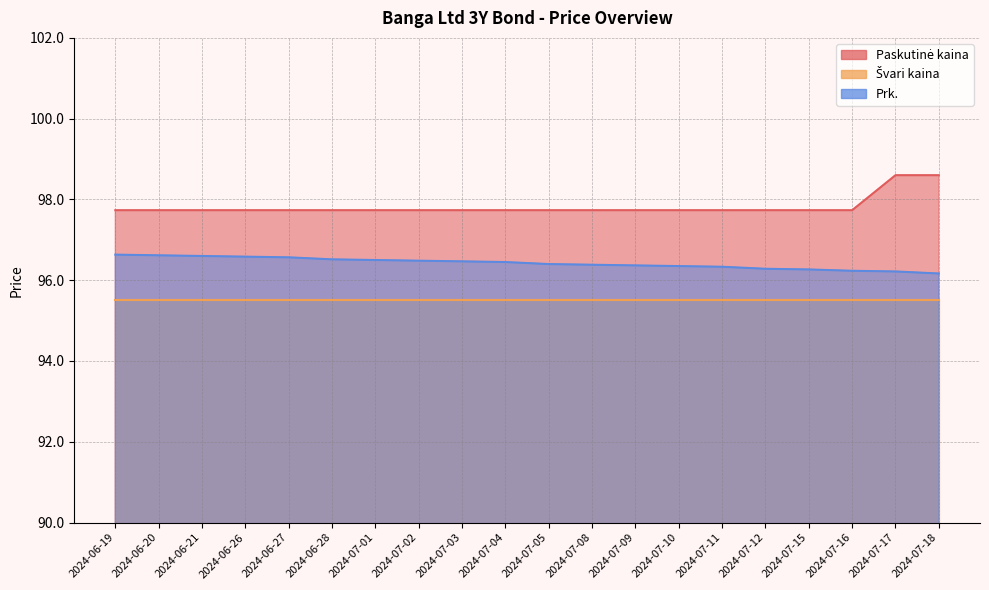

Where is Paskutinė kaina nearest to the value 98?

2024-06-19